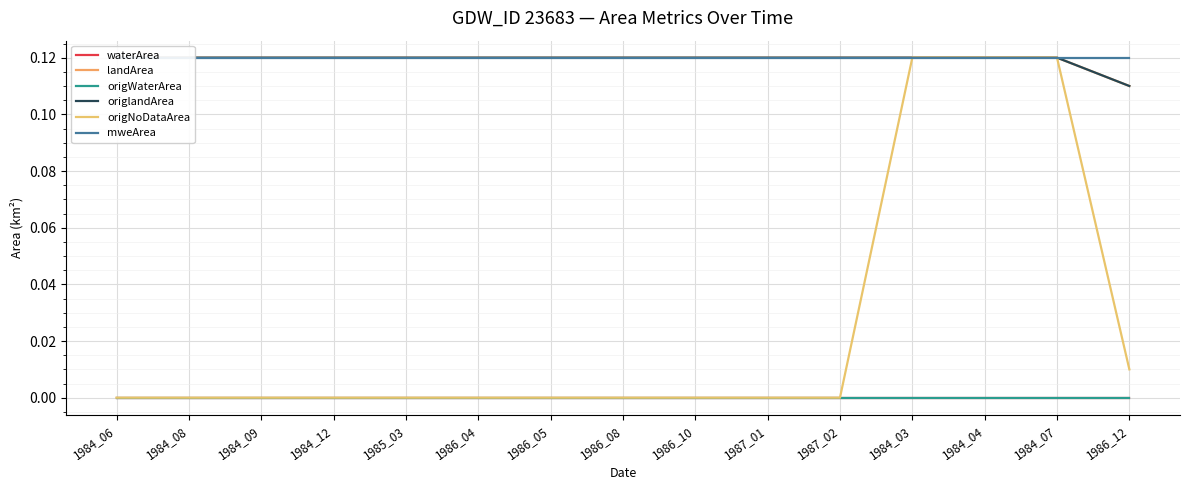

Is the value of mweArea at 1986_12 greater than the value of origWaterArea at 1984_06?

Yes